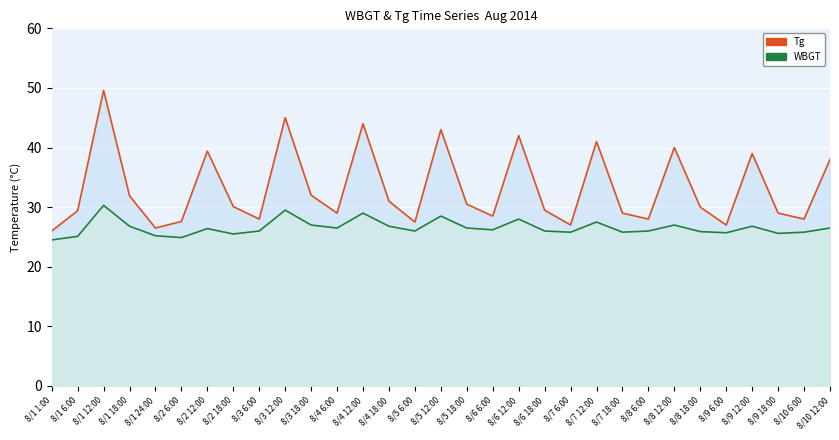

Where is the first local maximum for WBGT?

8/1 12:00